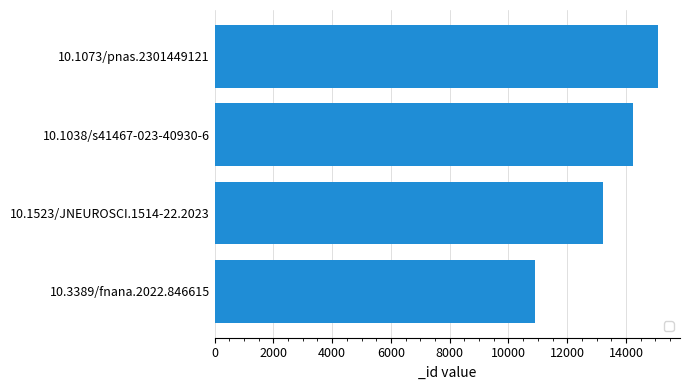

The chart shows a value of 10890 at 10.3389/fnana.2022.846615. True or false?

True